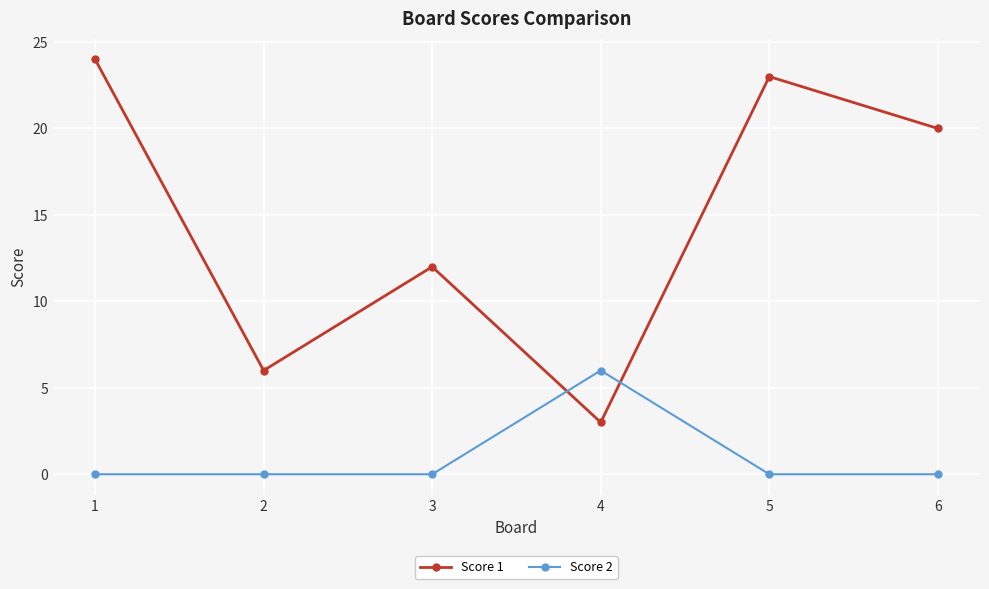

The value of Score 1 at 5 is 23. True or false?

True